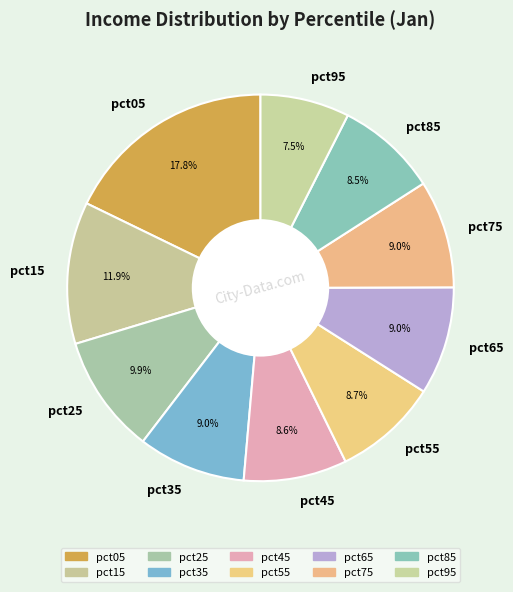

Does any single category account for the majority?

No